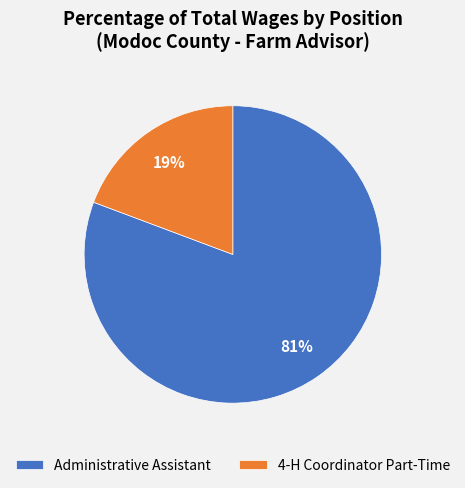

Count the number of slices in the pie.

2